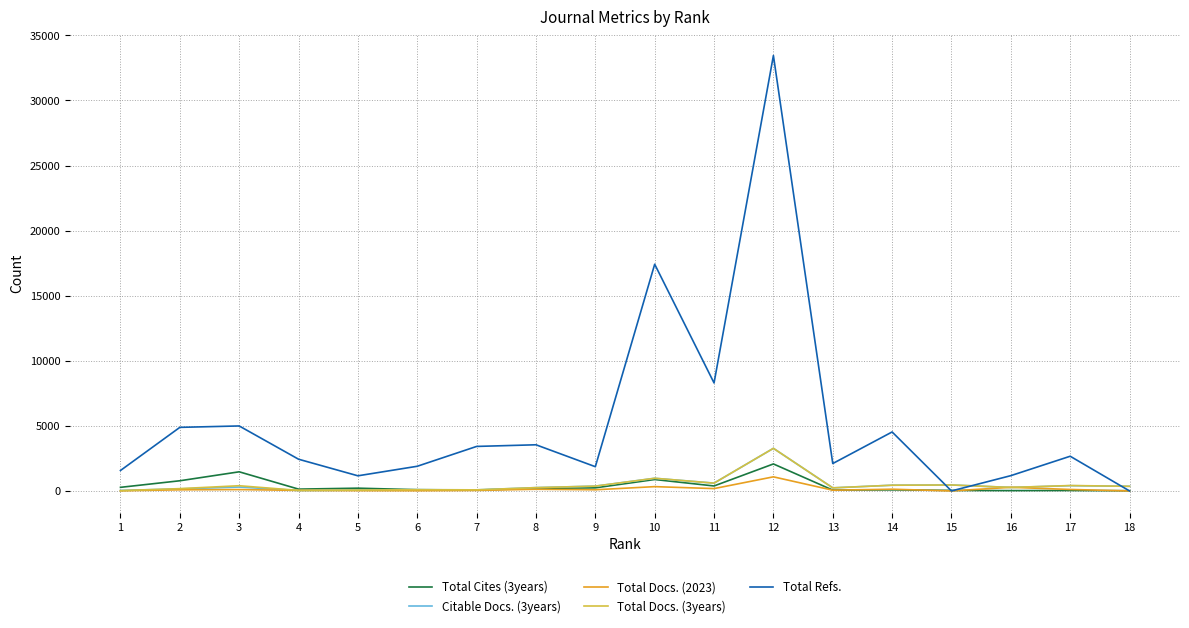

What is the maximum value shown in the chart?

33448